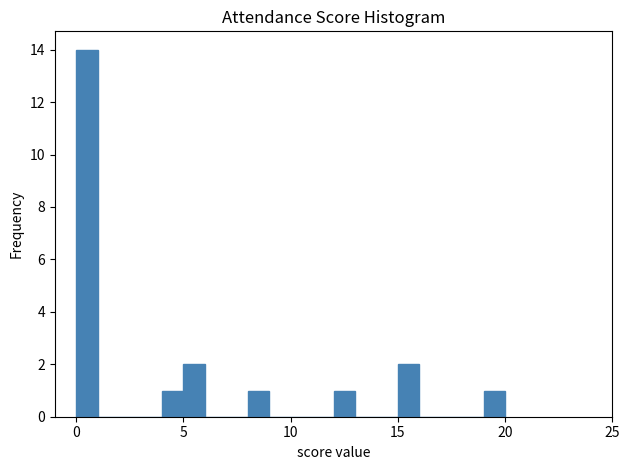

Read against the x-axis, roughly where is the centre of the tallest bar?

0.5